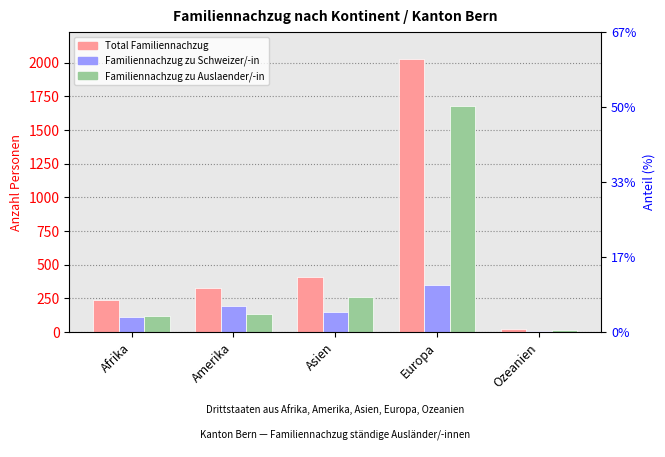

What is the sum of the Familiennachzug zu Auslaender/-in values at Ozeanien and Afrika?

136